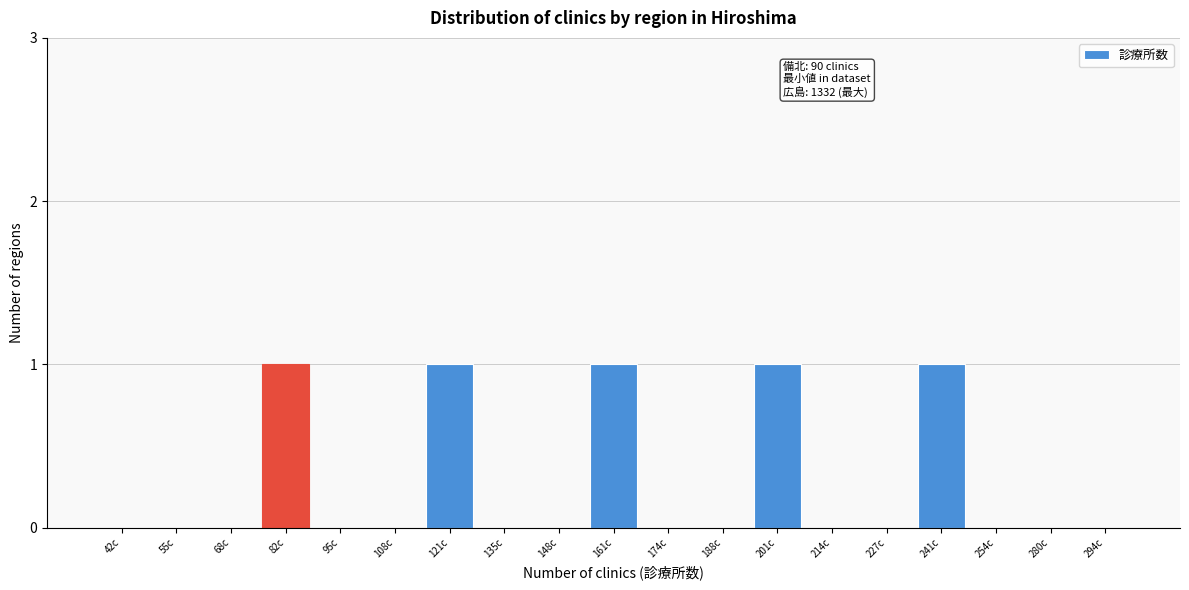

Reading left to right, what are all the values shown in this chart?

42c=0	55c=0	68c=0	82c=1	95c=0	108c=0	121c=1	135c=0	148c=0	161c=1	174c=0	188c=0	201c=1	214c=0	227c=0	241c=1	254c=0	280c=0	294c=0